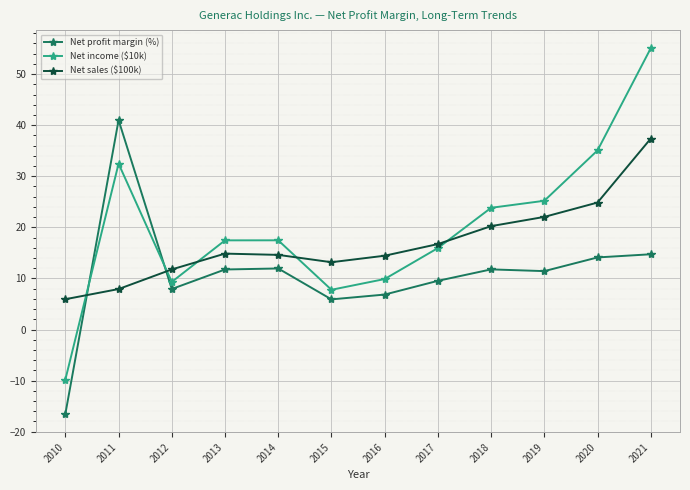

At which label does Net sales ($100k) reach its peak?

2021